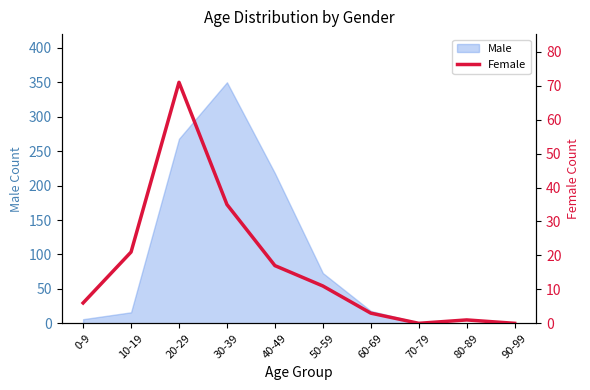

Between 30-39 and 40-49, which is larger?

30-39